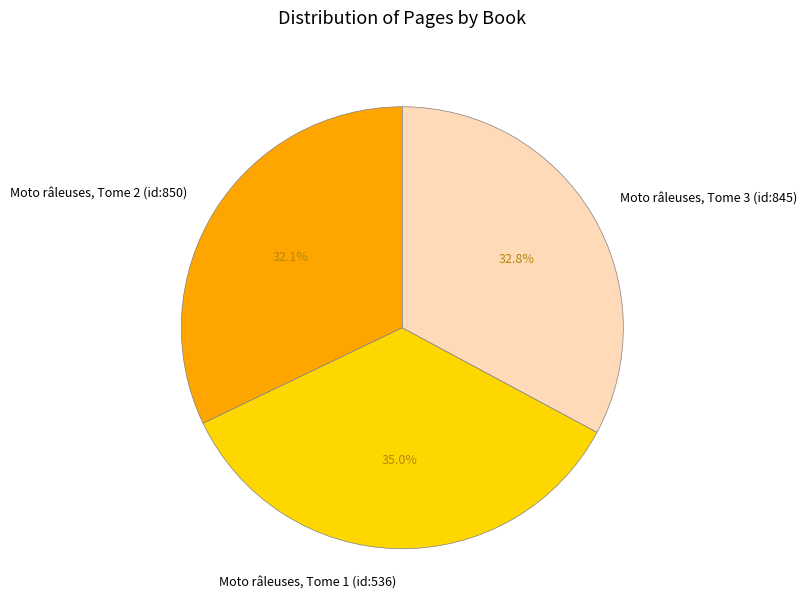

How many segments does this pie chart have?

3